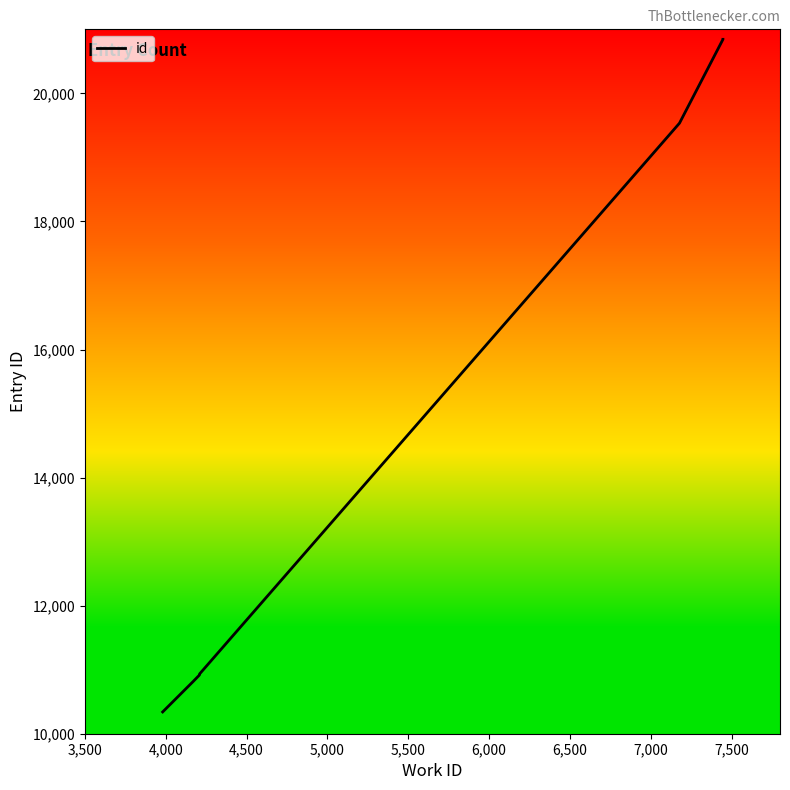

True or false: the data has more than 1 interior local peaks.

False